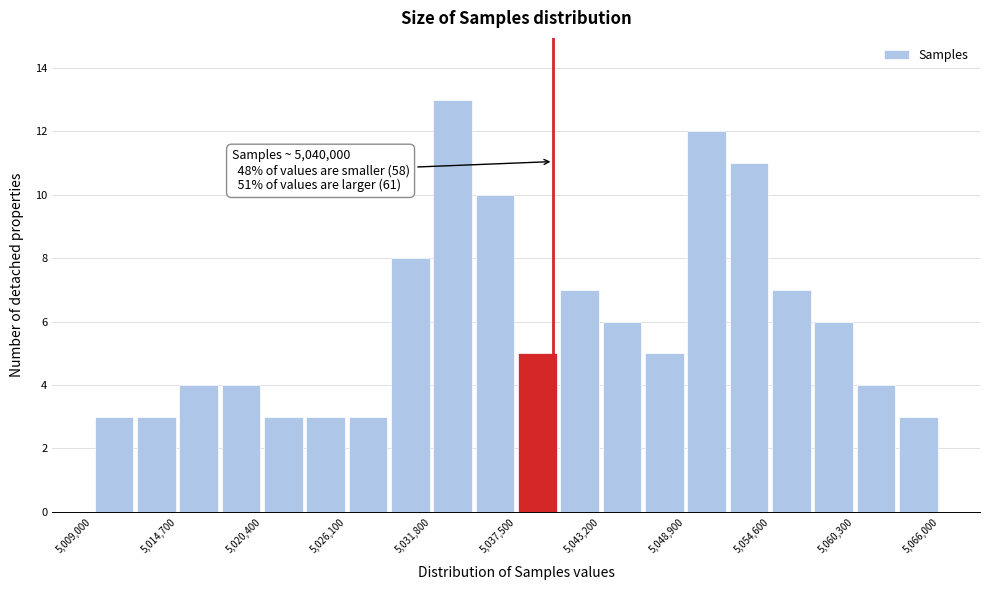

Read against the x-axis, roughly where is the centre of the tallest bar?

5033000